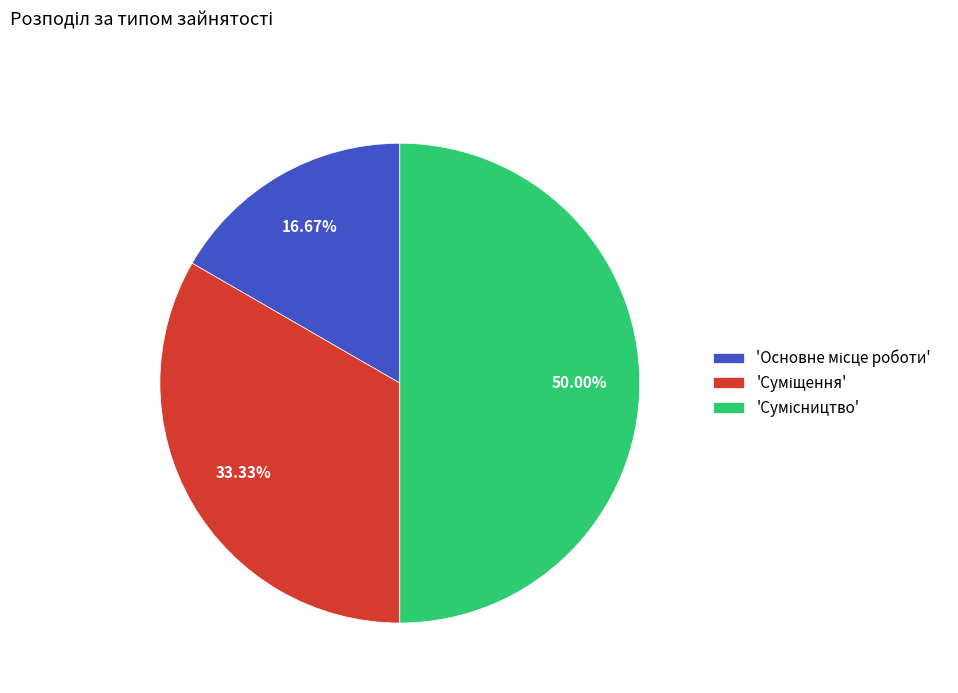

How many slices are in this pie chart?

3